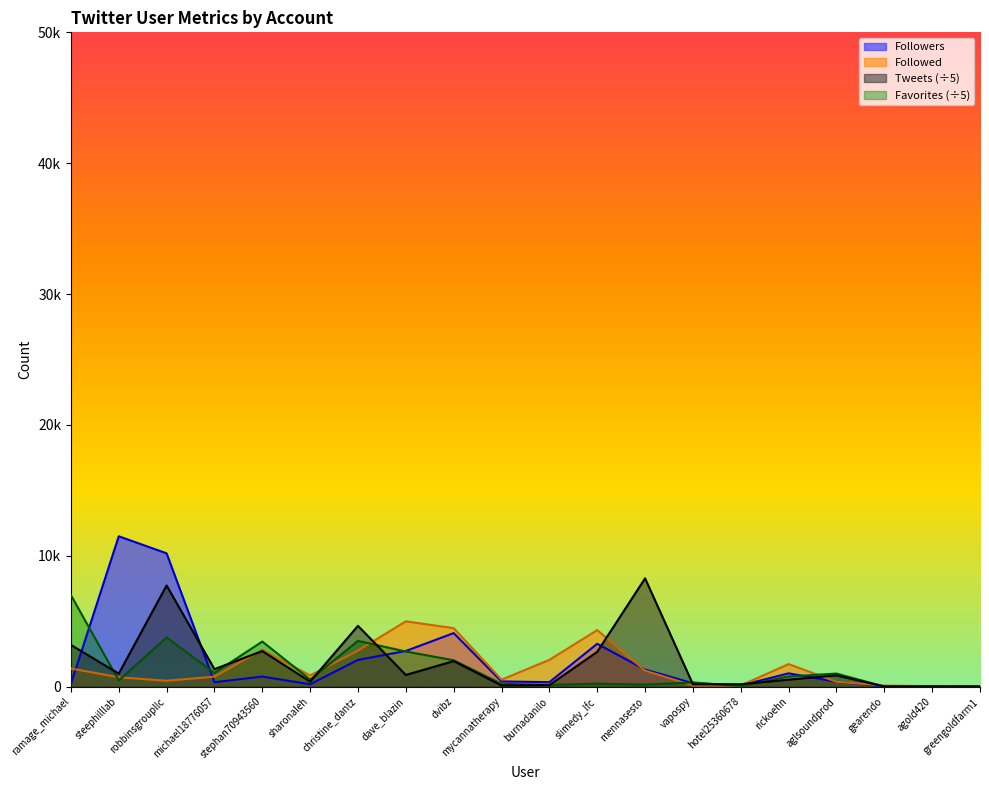

The Tweets series shows 1222.0 at dave_blazin. True or false?

False